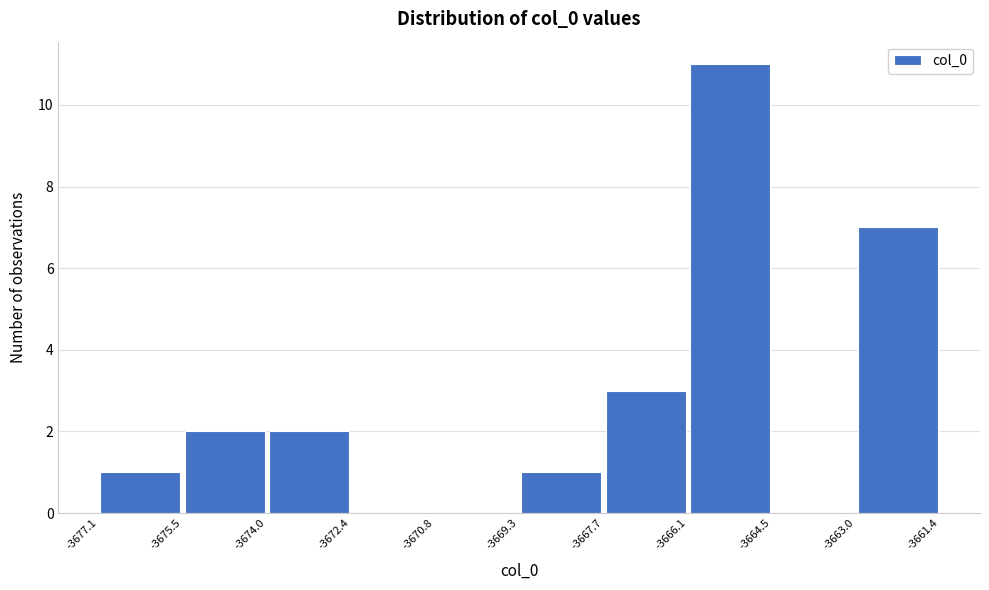

Reading left to right, list every bar in this chart as the range it spans on the x-axis followed by its height. The values are not printed on the chart, so give them approximately, as read against the axis.

-3677.1 to -3675.5: 1
-3675.5 to -3674.0: 2
-3674.0 to -3672.4: 2
-3672.4 to -3670.8: 0
-3670.8 to -3669.3: 0
-3669.3 to -3667.7: 1
-3667.7 to -3666.1: 3
-3666.1 to -3664.5: 11
-3664.5 to -3663.0: 0
-3663.0 to -3661.4: 7